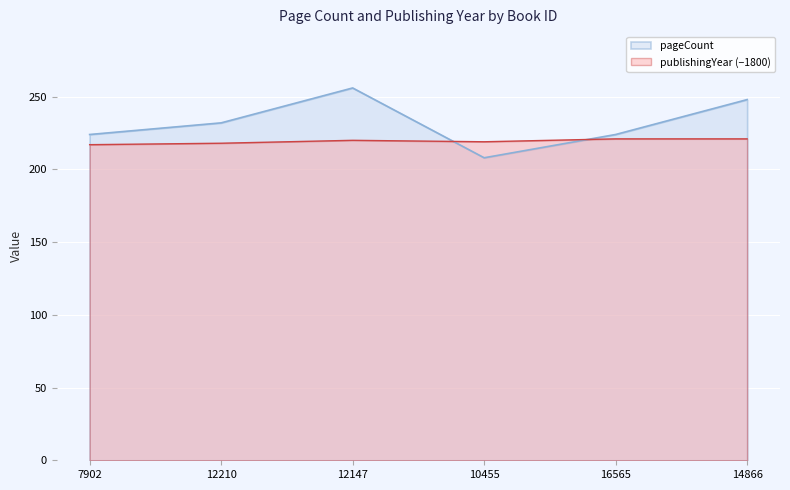

Rank the categories by pageCount value from lowest to highest.

10455, 7902, 16565, 12210, 14866, 12147